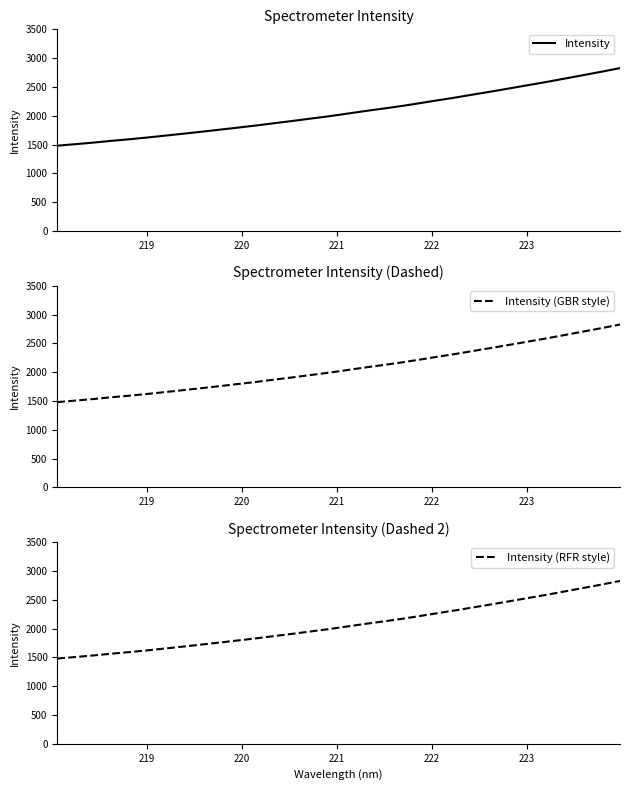

What is the minimum value for Intensity (GBR style)?

1479.9